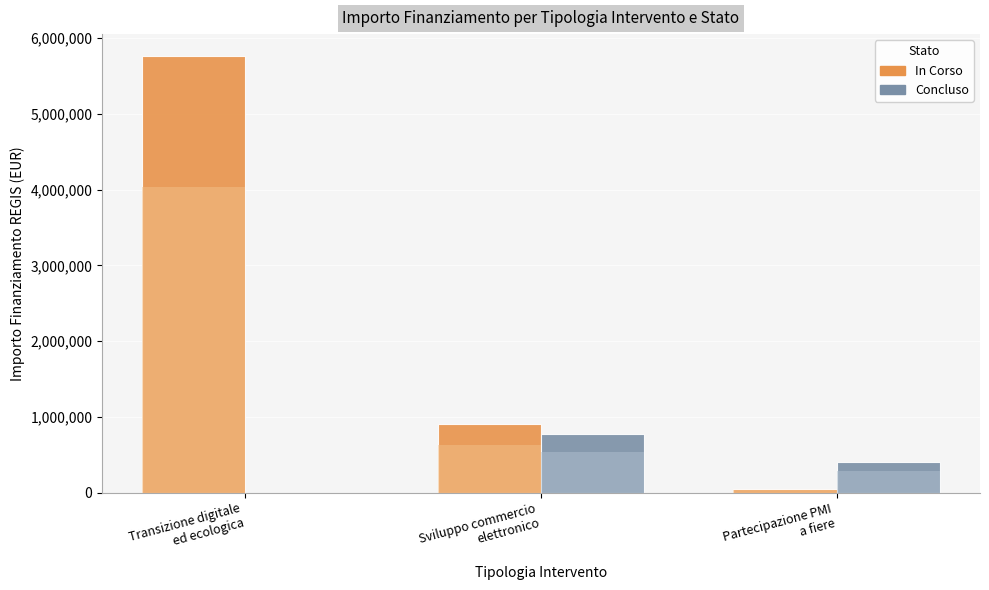

What is the greatest value displayed?

5764800.0